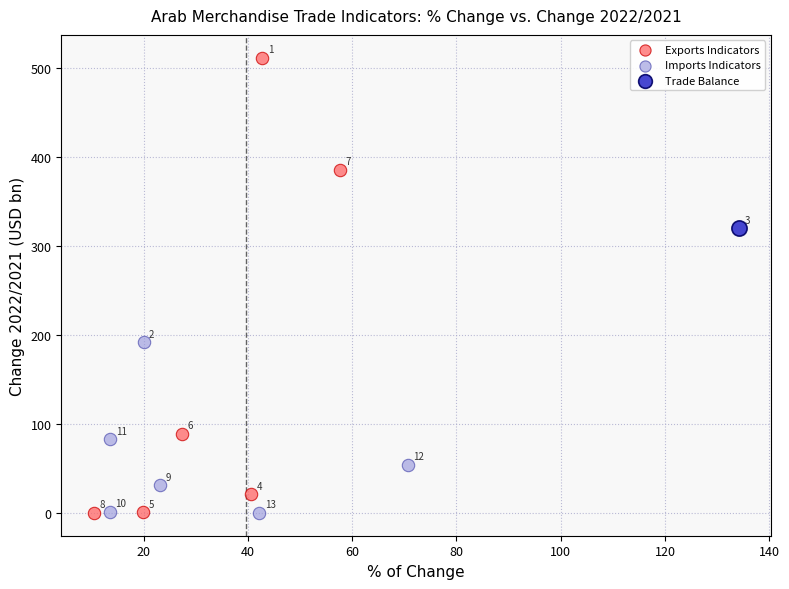

What are all the series names shown in the legend?

Exports Indicators, Imports Indicators, Trade Balance